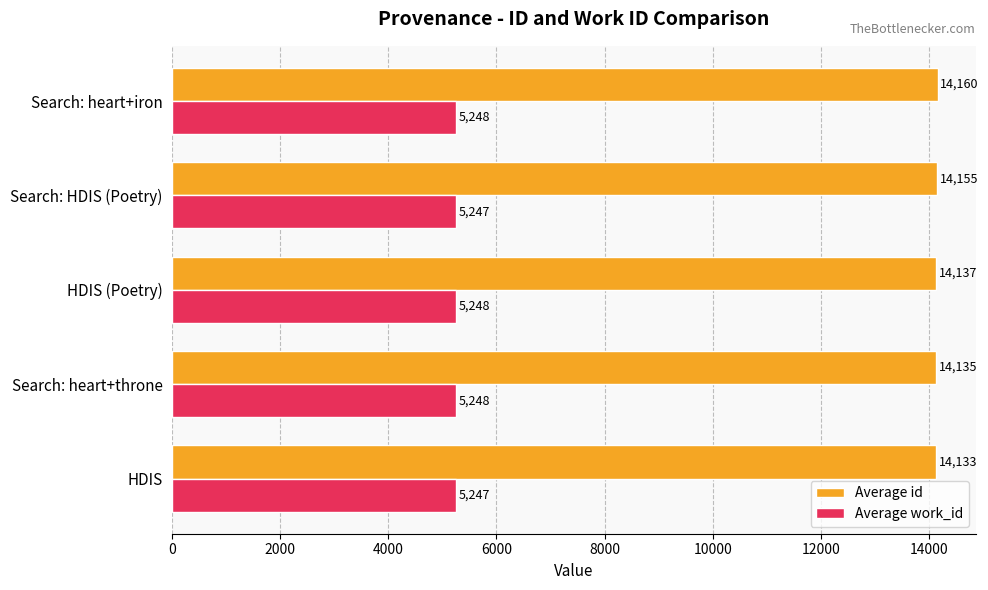

Rank the series by their average value, from highest to lowest.

Average id, Average work_id